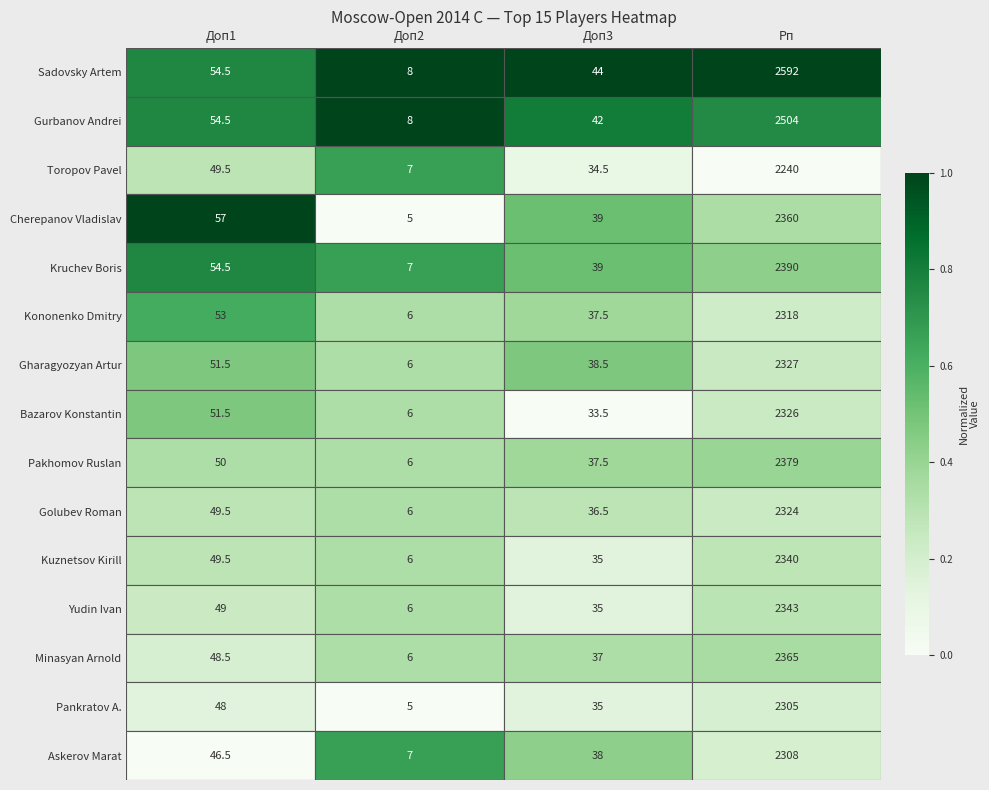

Where is Sadovsky Artem nearest to the value 1300?

Доп1